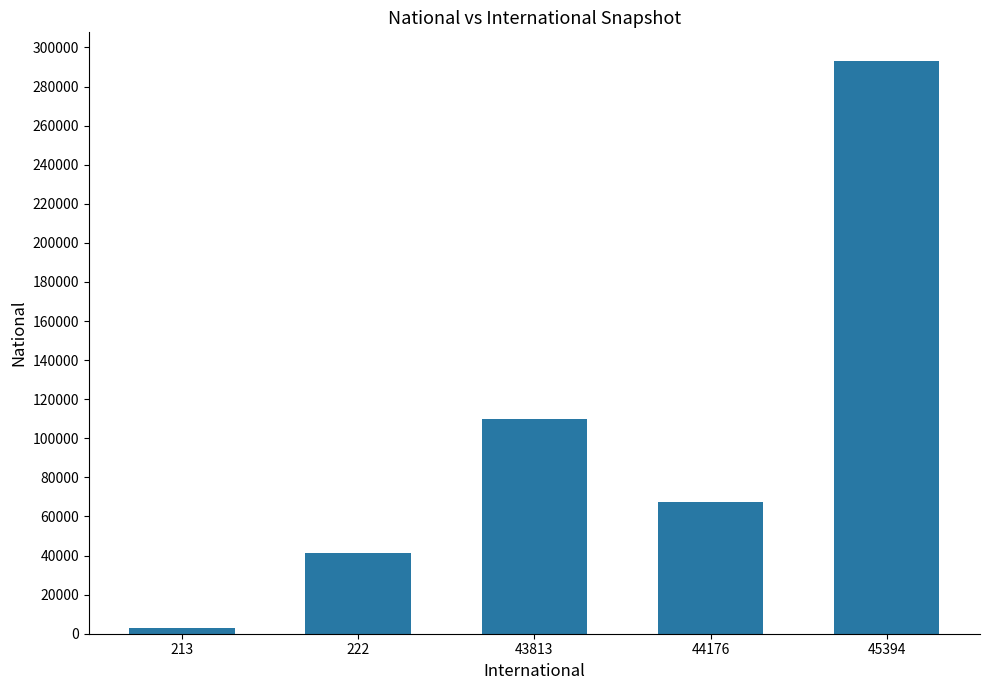

Rank the categories by value from highest to lowest.

45394, 43813, 44176, 222, 213